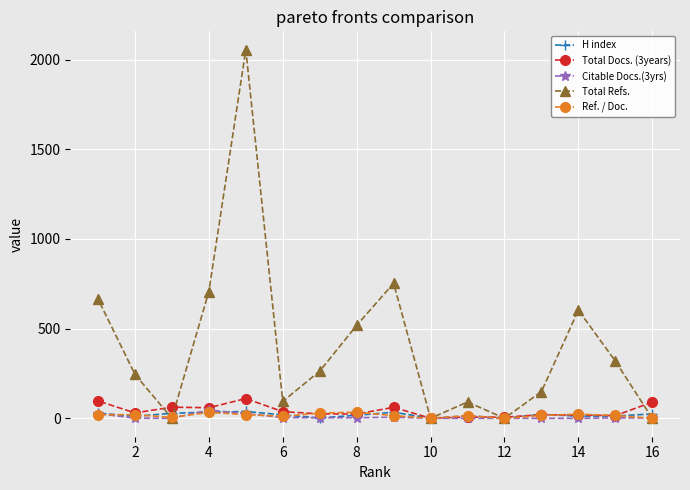

Which series has the largest total across all categories?

Total Refs.